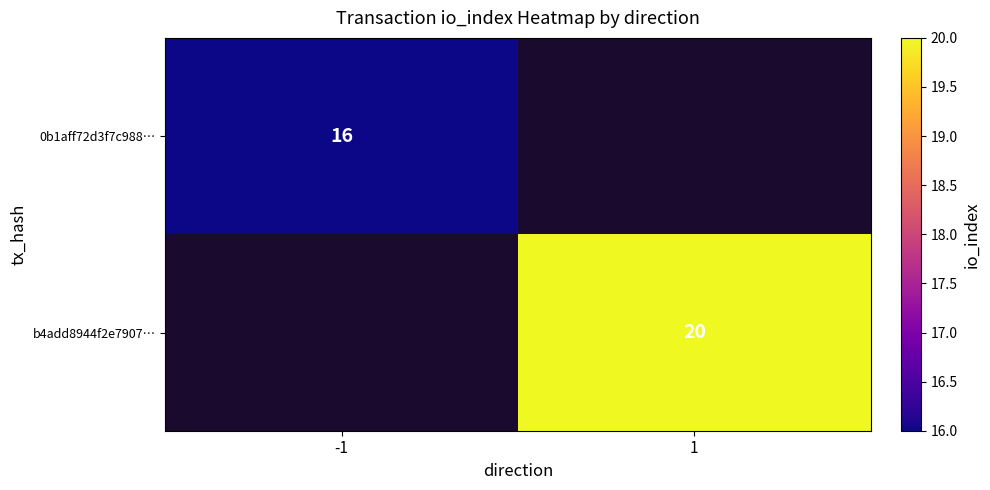

The b4add8944f2e7907… series shows 20 at 1. True or false?

True